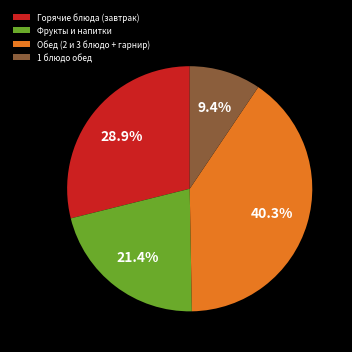

Which category has the biggest portion of the pie?

Обед (2 и 3 блюдо + гарнир)